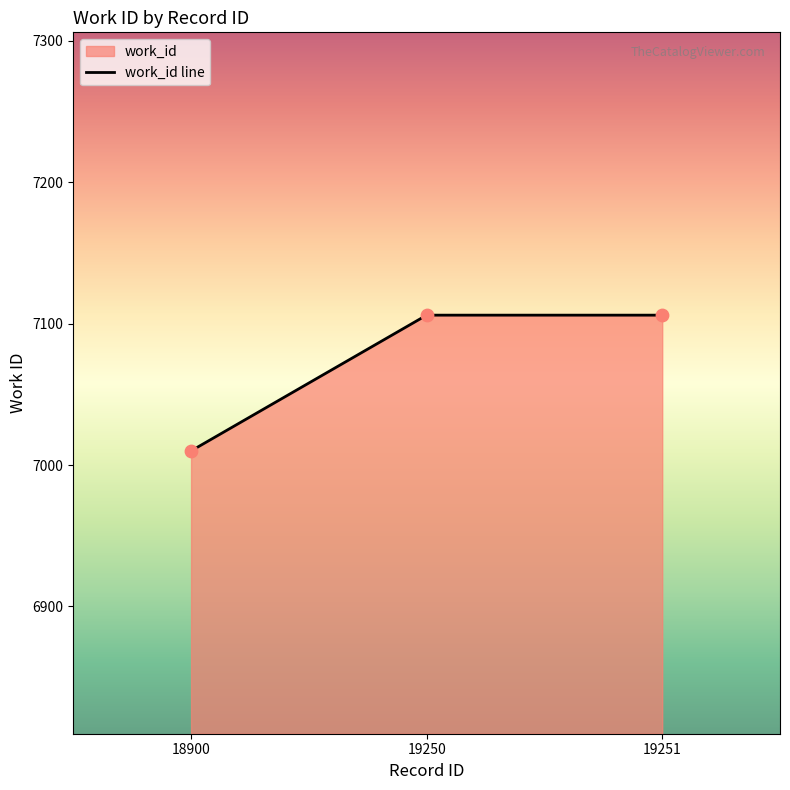

Which has a higher value, 18900 or 19251?

19251